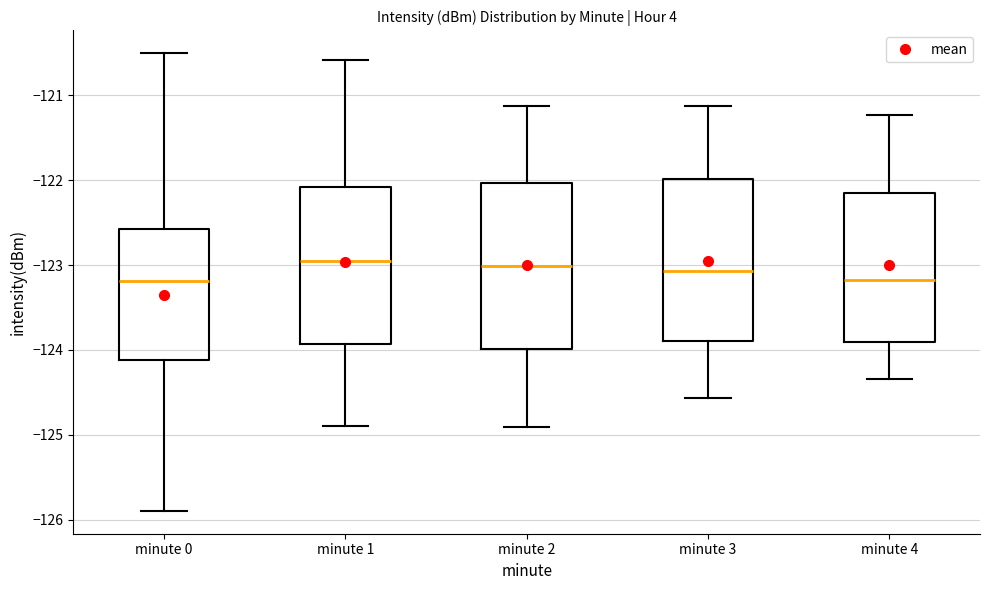

Reading left to right, transcribe this box plot: for each box, give where its median line is, the range the box spans, and where its two whiskers end, as read against the y-axis. The values are not printed on the chart, so give them approximately, as read against the axis.

minute 0: median -123.2, box -124.1 to -122.6, whiskers -125.9 to -120.5
minute 1: median -123.0, box -123.9 to -122.1, whiskers -124.9 to -120.6
minute 2: median -123.0, box -124.0 to -122.0, whiskers -124.9 to -121.1
minute 3: median -123.1, box -123.9 to -122.0, whiskers -124.6 to -121.1
minute 4: median -123.2, box -123.9 to -122.2, whiskers -124.3 to -121.2